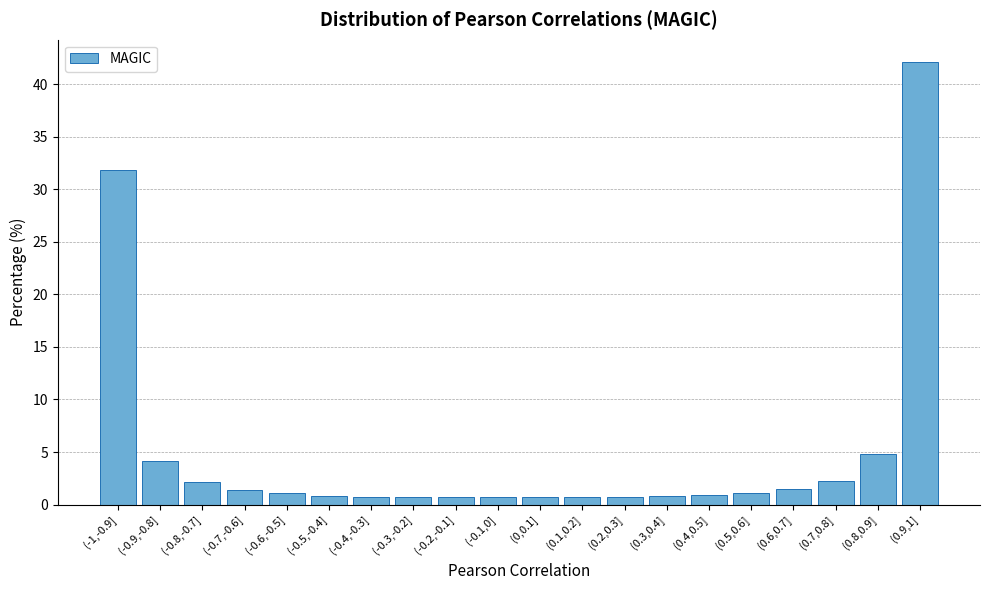

What is the ratio of the value at (0.8,0.9] to the value at (0.6,0.7]?

3.3